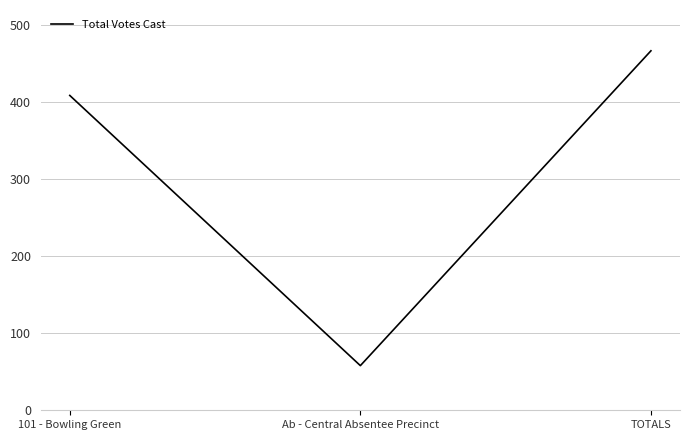

At which category does the chart reach its peak across all series?

TOTALS